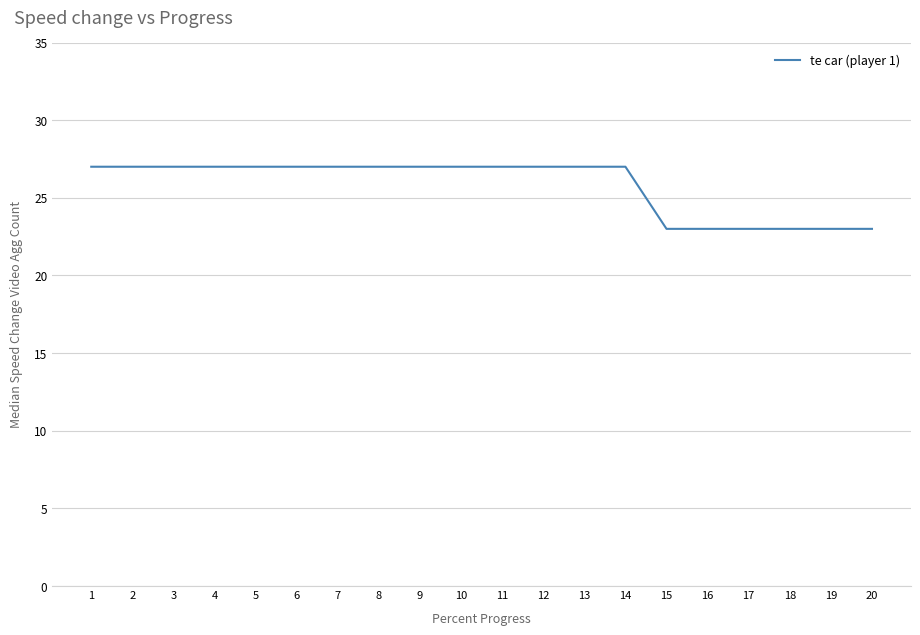

What is the ratio of the value at 11 to the value at 18?

1.2